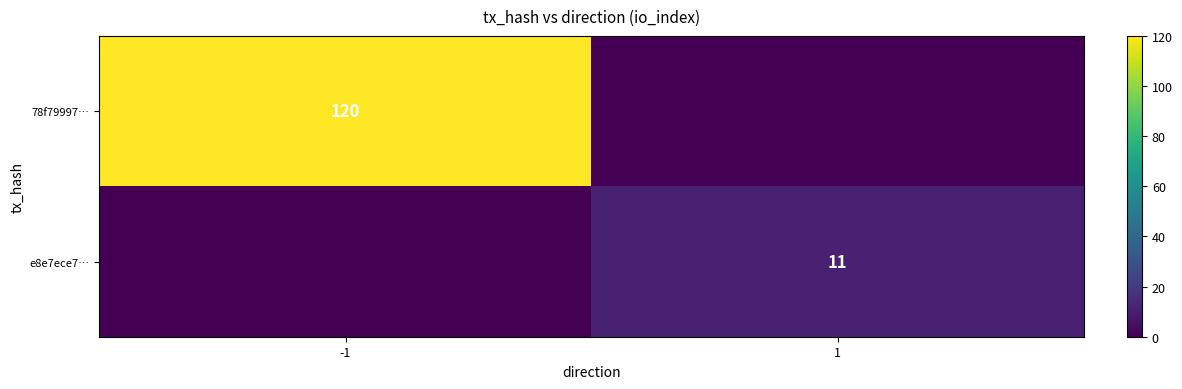

What is the spread (max minus min) of values at 1?

11